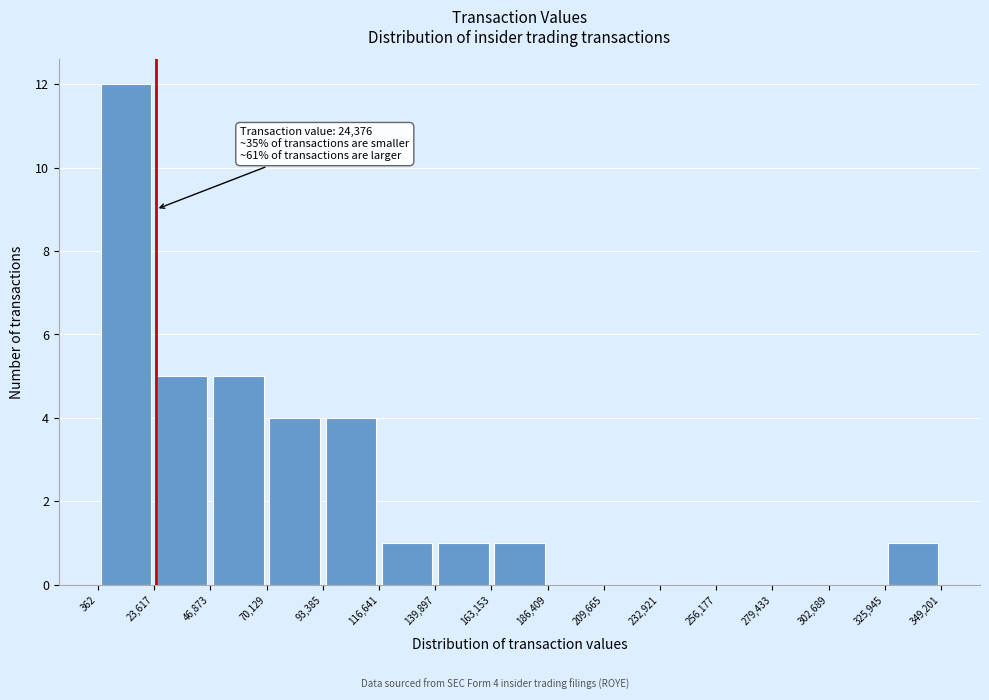

Over which range of the x-axis is the bar tallest?

362 to 23,617